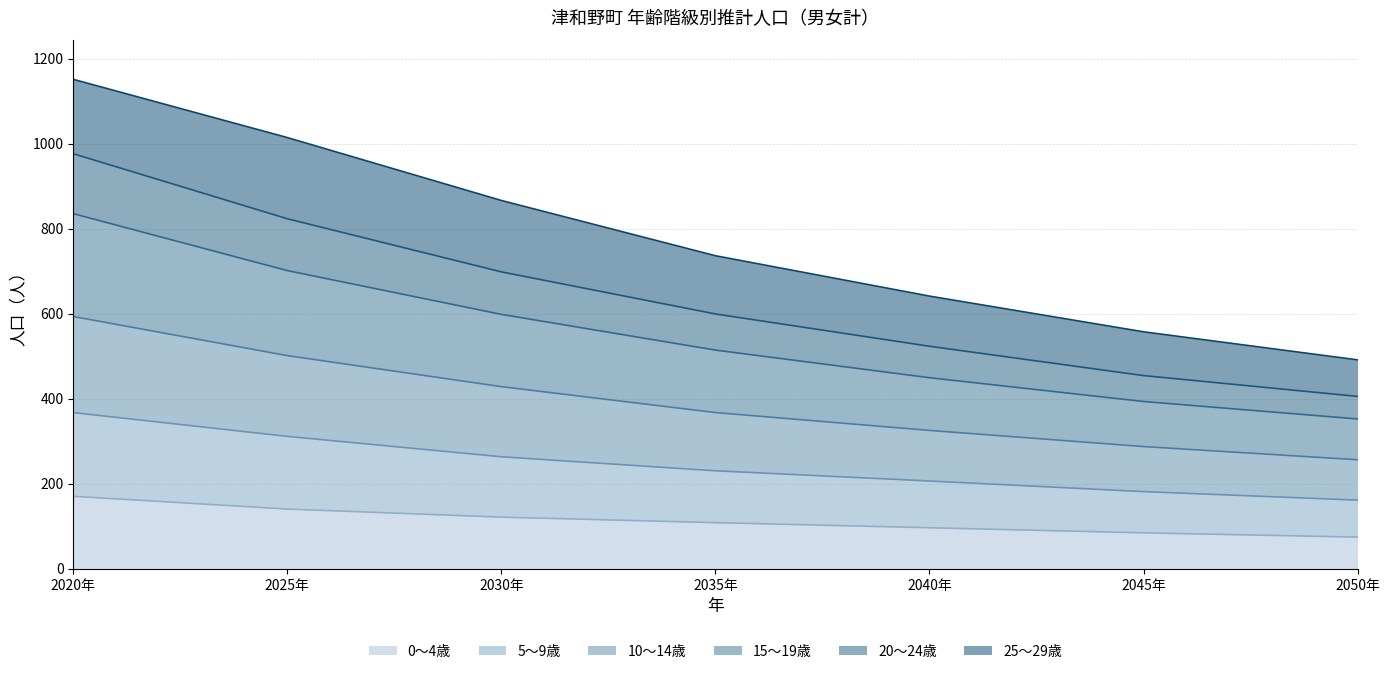

True or false: 0～4歳 and 5～9歳 cross at least once.

False